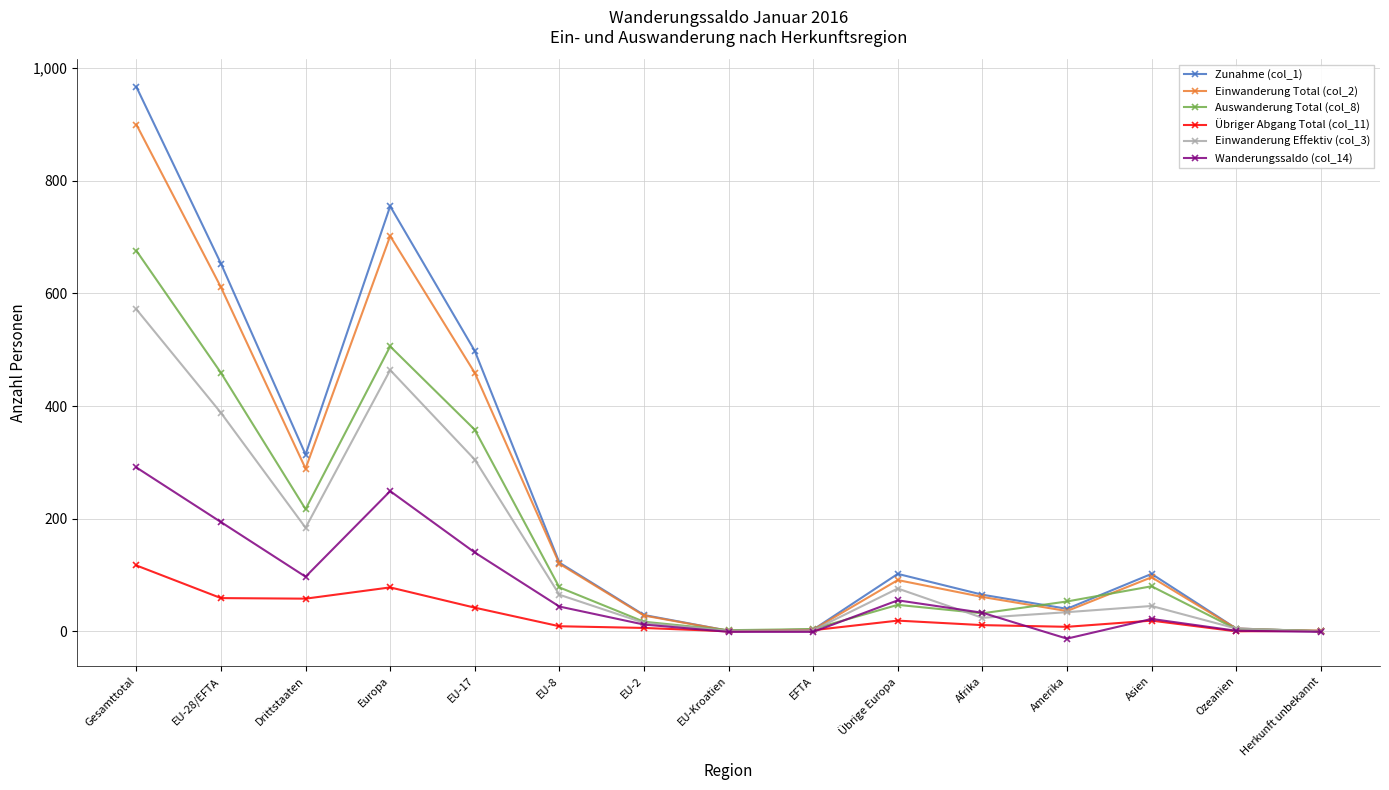

The value of Einwanderung Total (col_2) at EU-8 is 120. True or false?

True